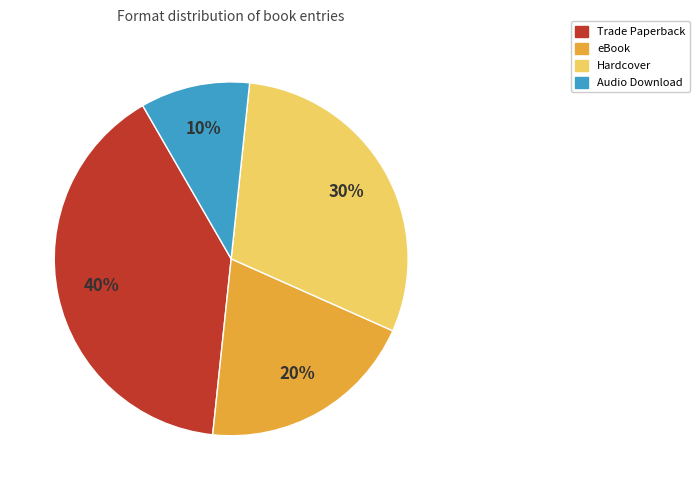

What percentage is the Trade Paperback slice, to the nearest percent?

40%